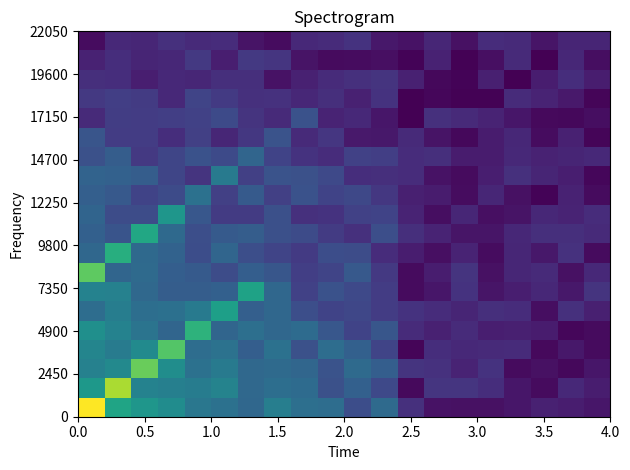

At how many categories does at least one series exceed 0?

20